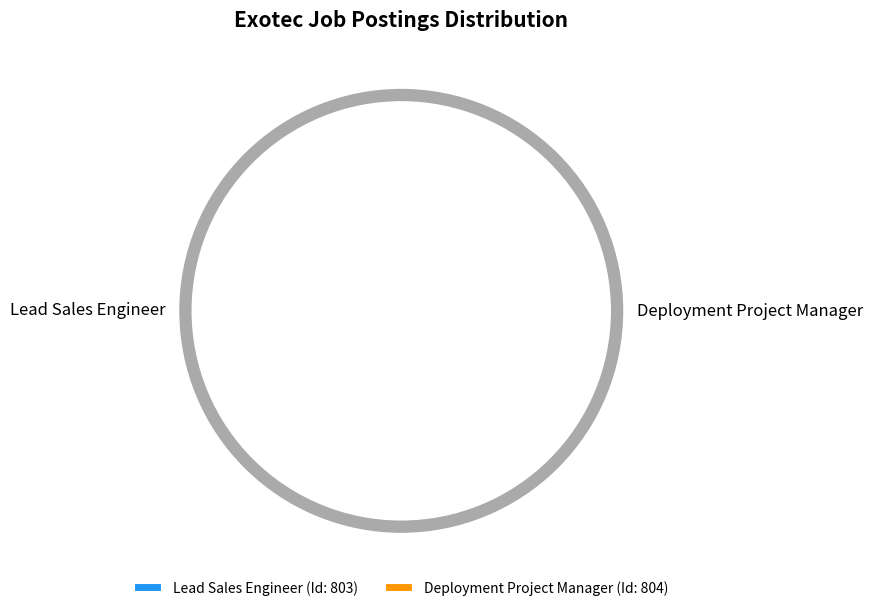

Is it true that Deployment Project Manager is 50% of the pie?

True